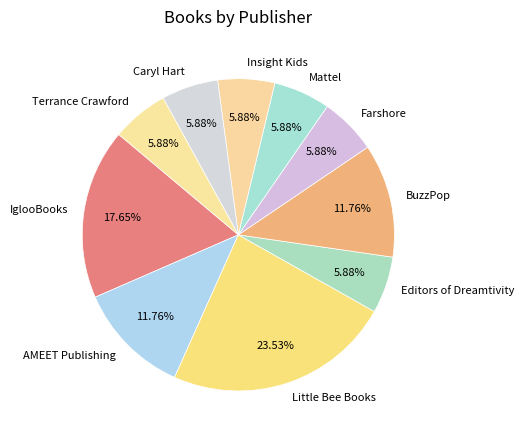

Do AMEET Publishing and Farshore together represent more than half of the pie?

No